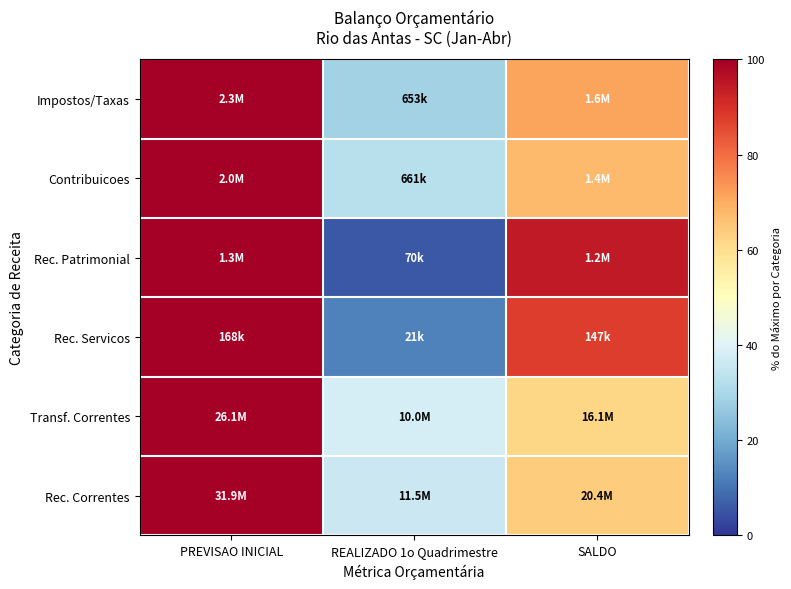

What is the maximum value shown in the chart?

100.0